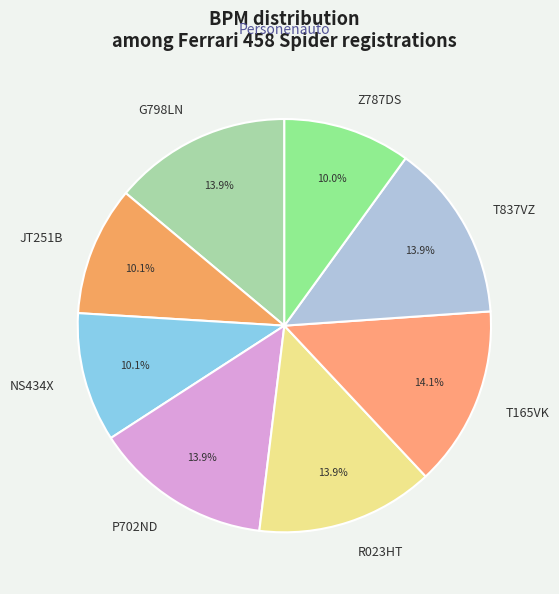

To the nearest percent, what is the combined percentage of NS434X and P702ND?

24%